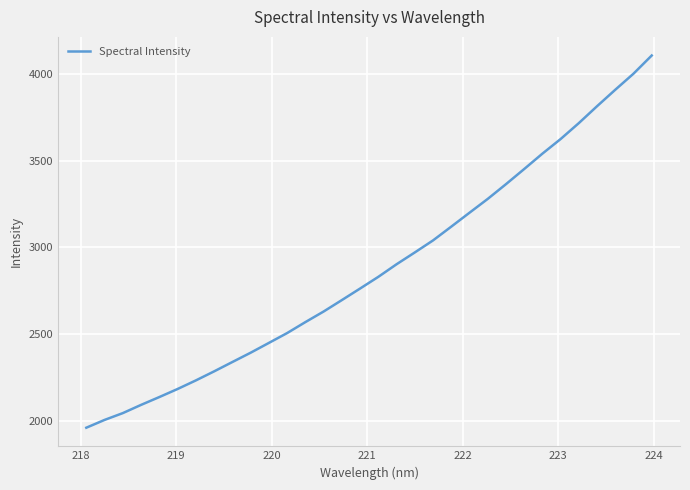

What is the smallest value displayed?

1963.3